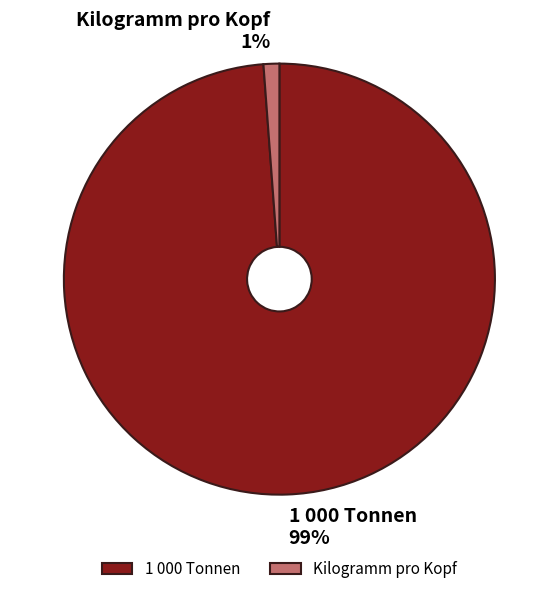

Is it true that 1 000 Tonnen is 89% of the pie?

False